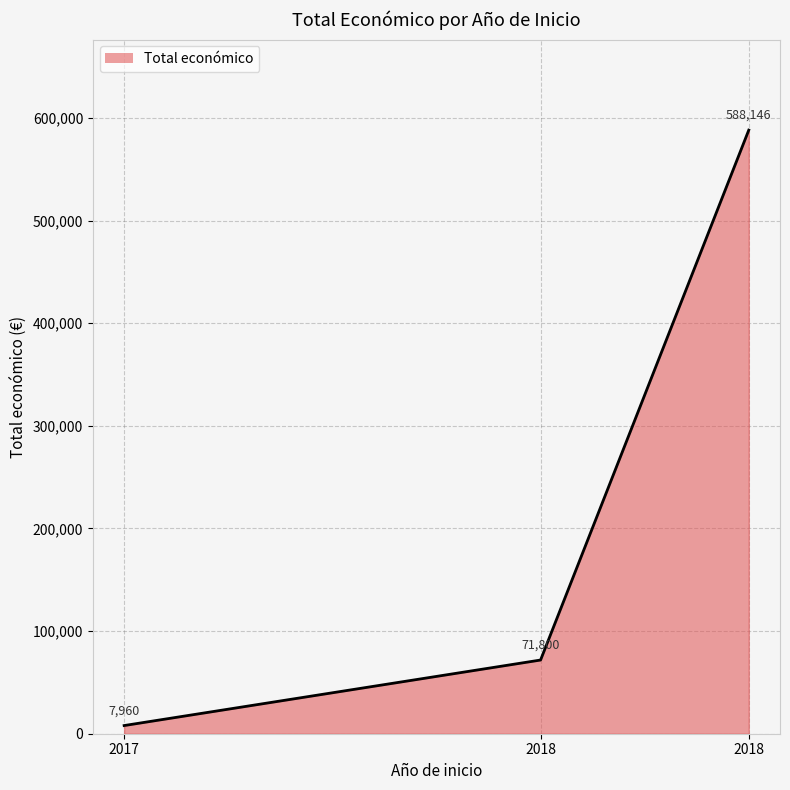

Reading left to right, what are all the values shown in this chart?

7960	71800	588146